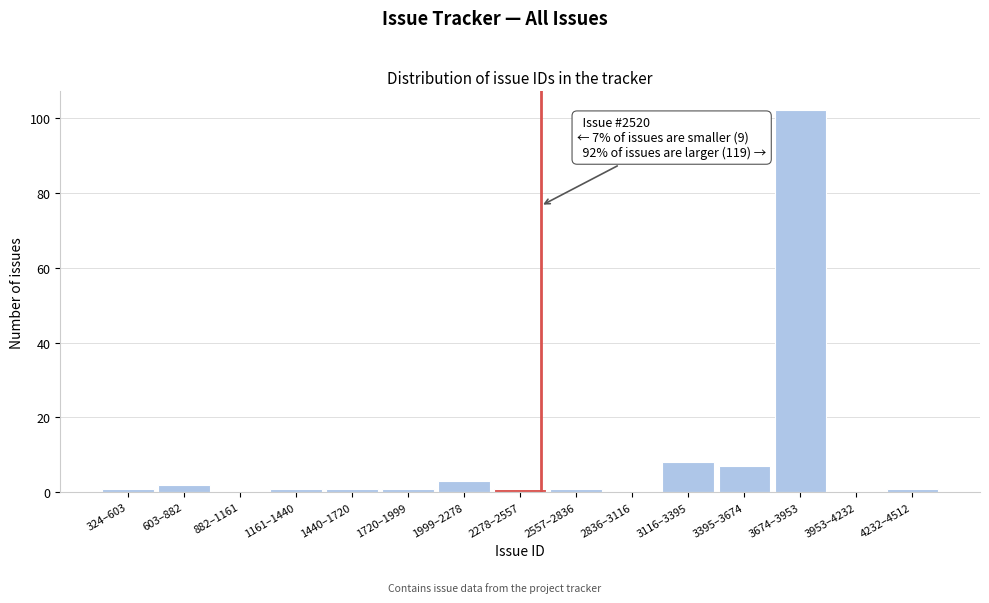

Reading left to right, what are all the values shown in this chart?

324–603=1	603–882=2	882–1161=0	1161–1440=1	1440–1720=1	1720–1999=1	1999–2278=3	2278–2557=1	2557–2836=1	2836–3116=0	3116–3395=8	3395–3674=7	3674–3953=102	3953–4232=0	4232–4512=1